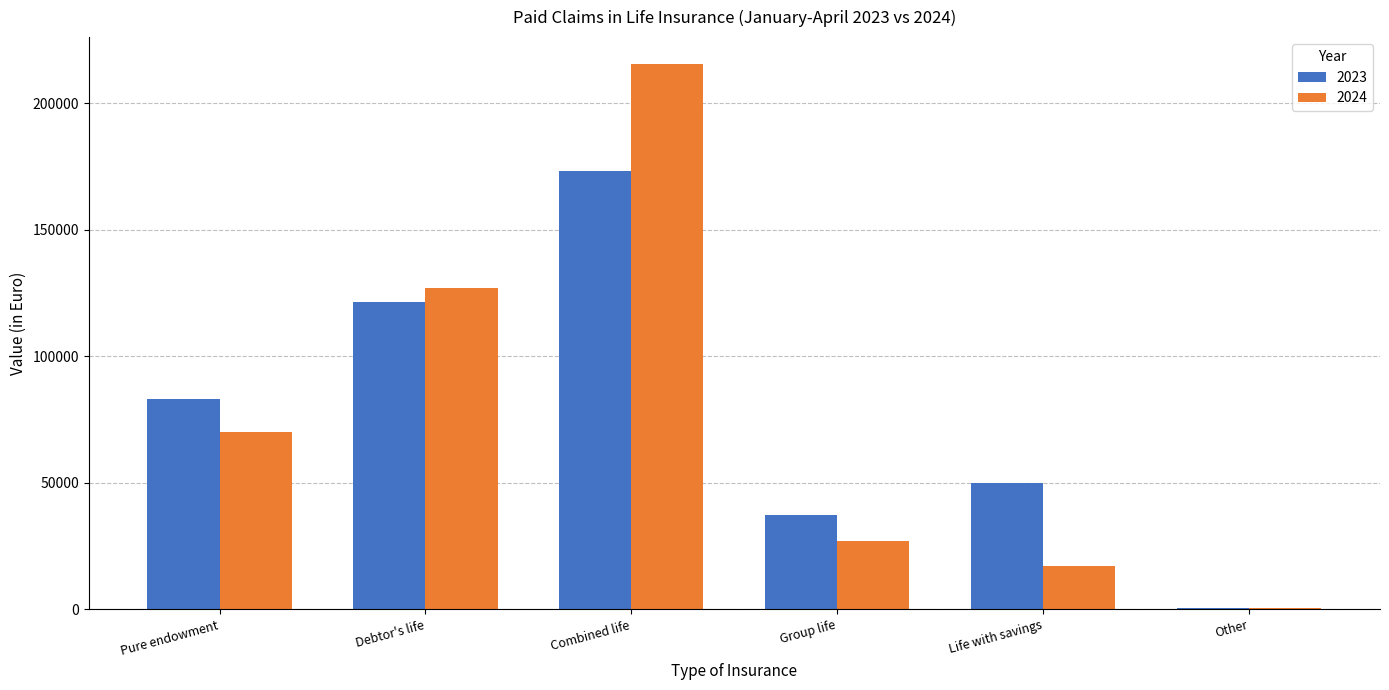

Which series has the largest range (max minus min)?

2024